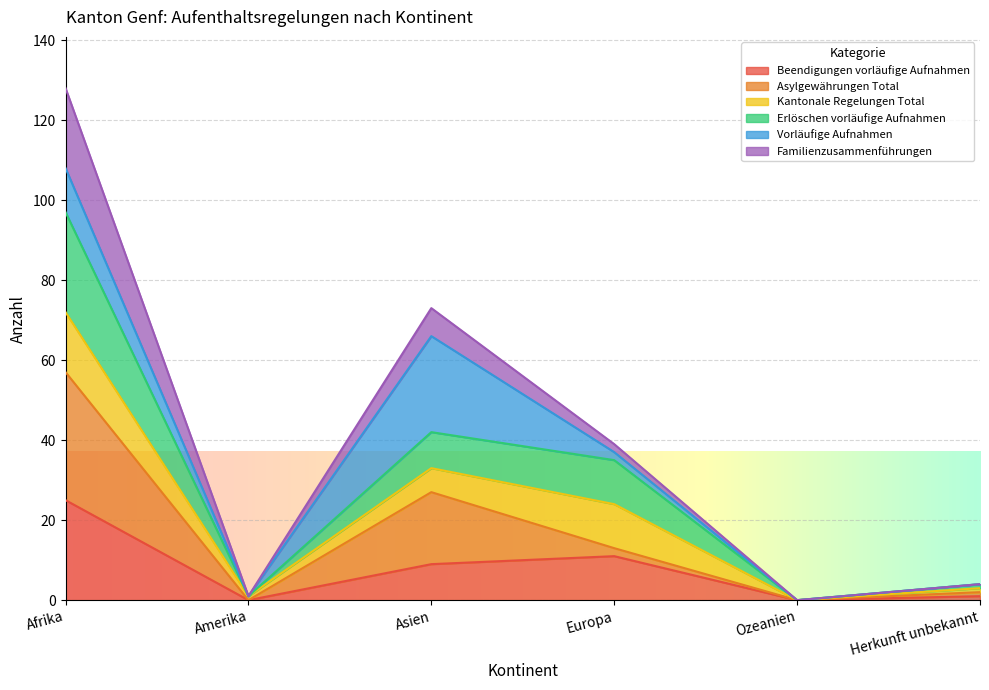

Is it true that Beendigungen vorläufige Aufnahmen equals 3 at Asien?

False